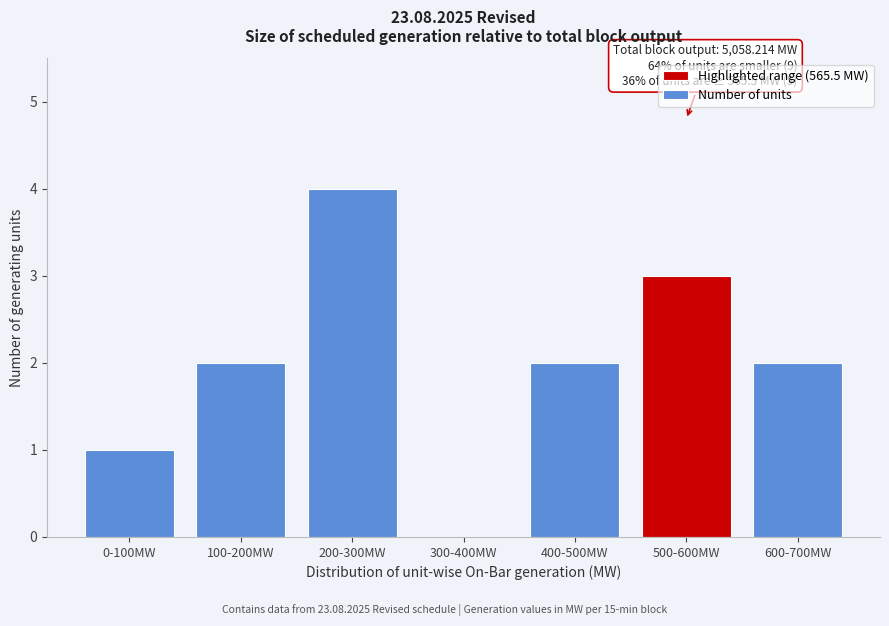

Reading left to right, list all the values displayed in this chart.

0-100MW=1	100-200MW=2	200-300MW=4	300-400MW=0	400-500MW=2	500-600MW=3	600-700MW=2